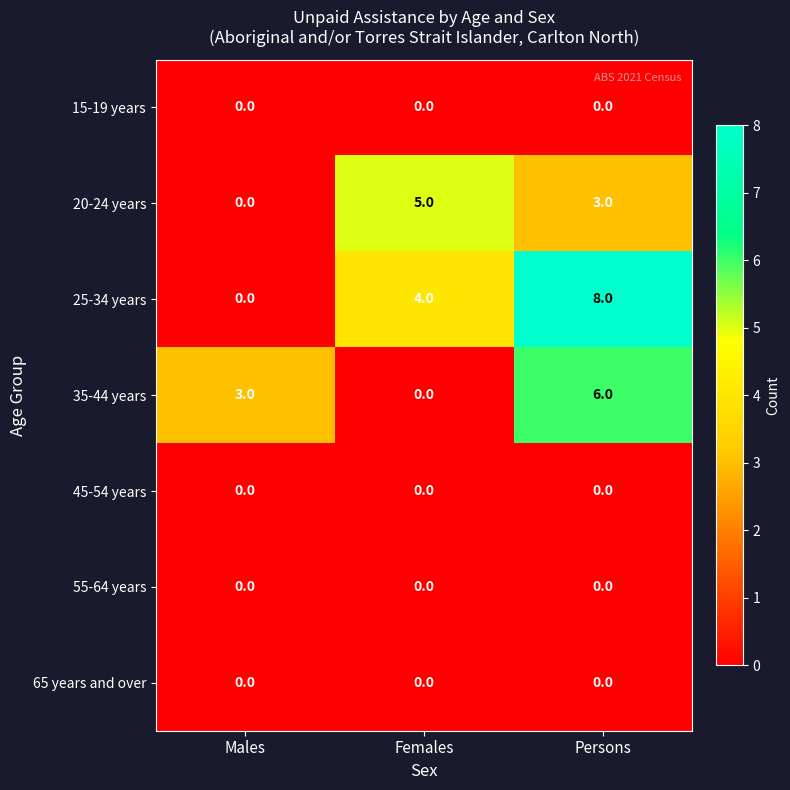

At which category does the chart reach its peak across all series?

Persons